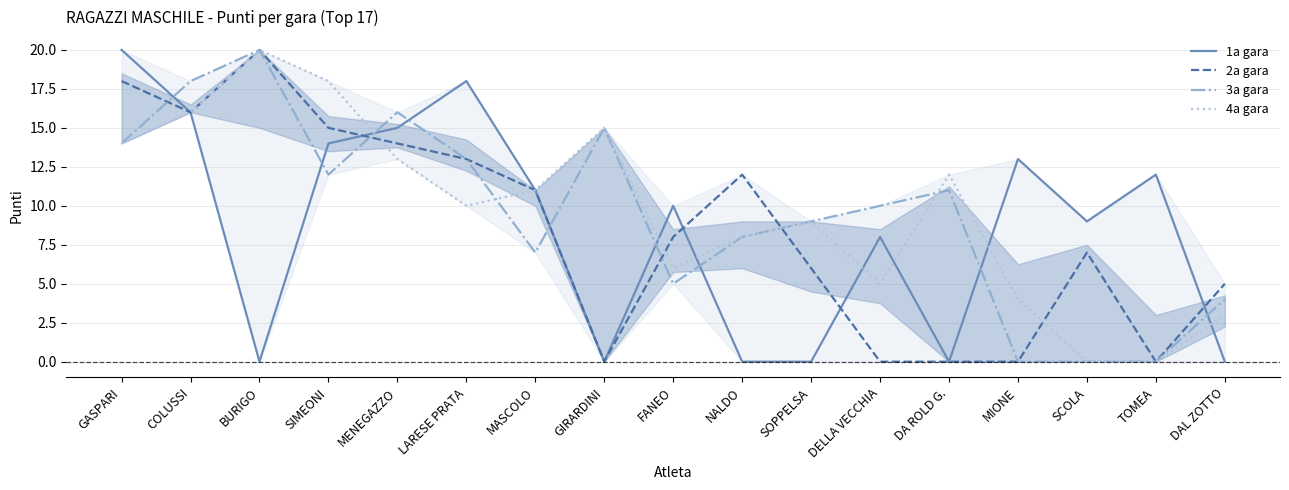

The 3a gara series shows 1 at DAL ZOTTO. True or false?

False